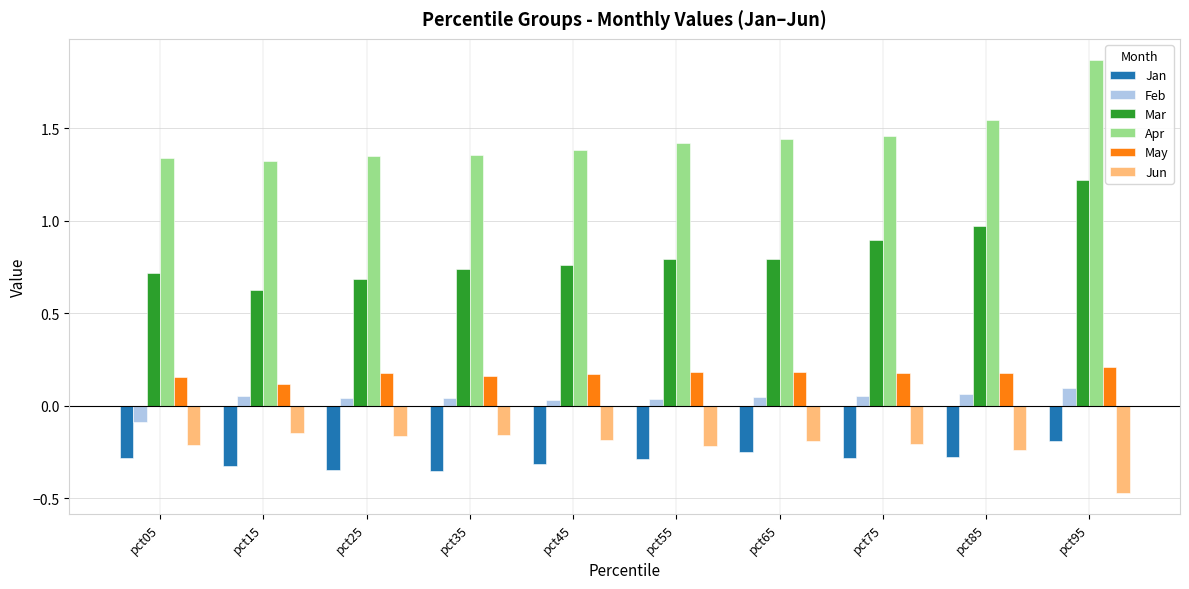

Is the value of Jan at pct65 greater than the value of Jun at pct65?

No